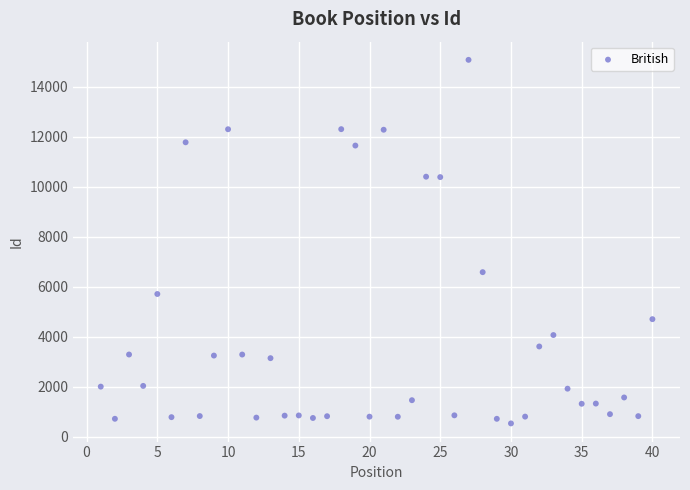

What Y value in the scatter plot is closest to 7803?

6581